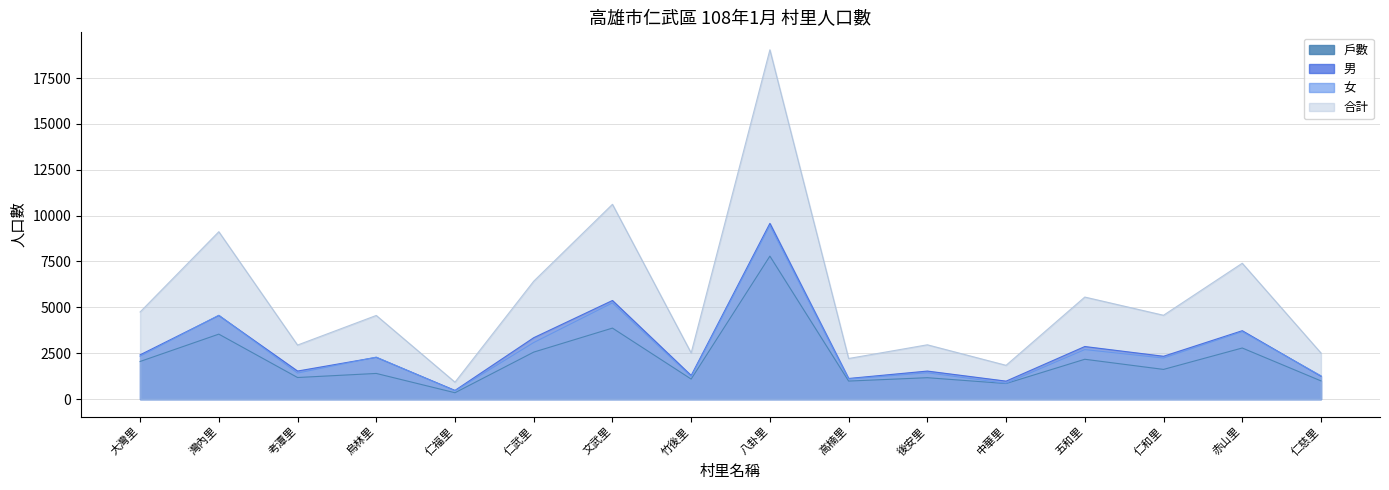

Between 後安里 and 竹後里, which is larger?

後安里